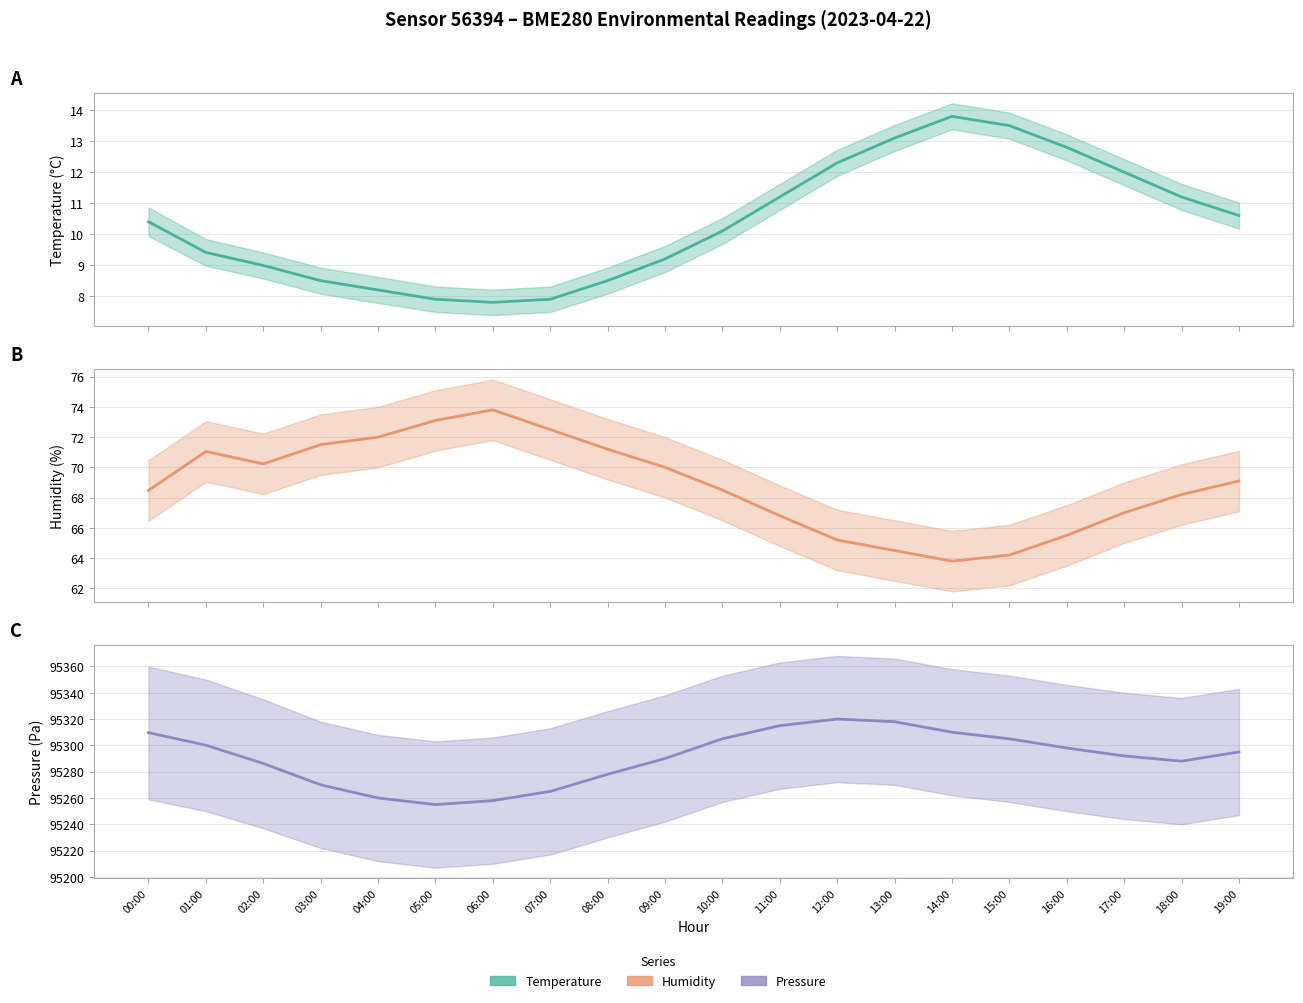

What is the spread (max minus min) of values at 05:00?

95247.1